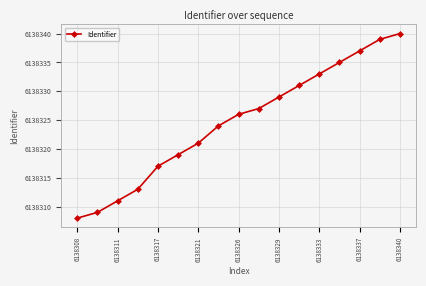

How many values are below 6138326?

8